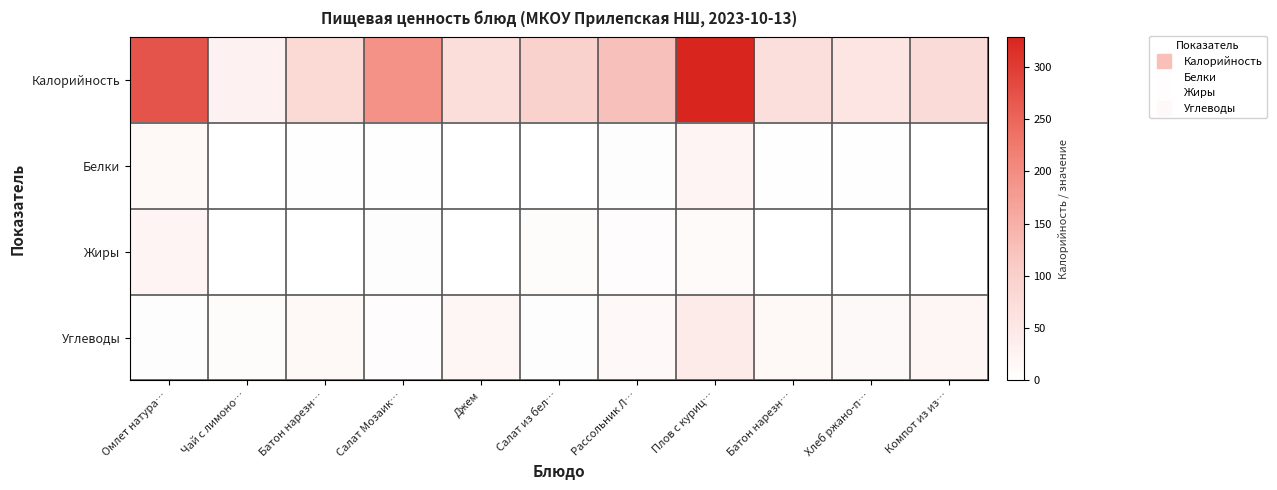

Which series has the largest range (max minus min)?

Калорийность